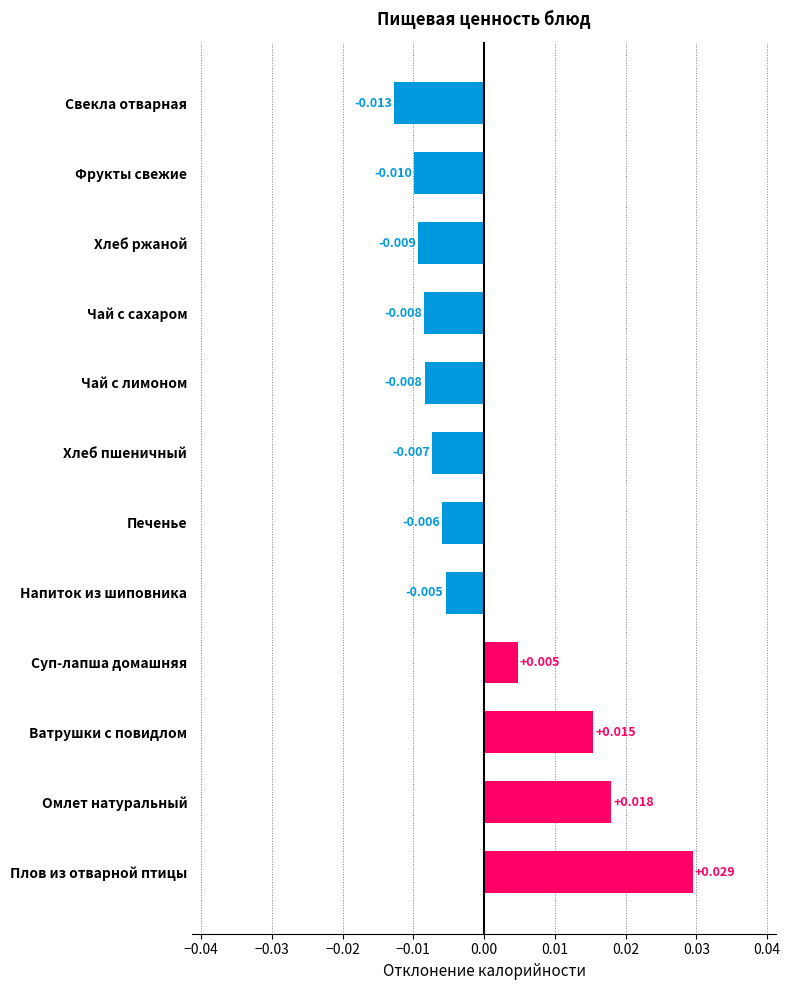

At which category does the chart reach its minimum across all series?

Свекла отварная